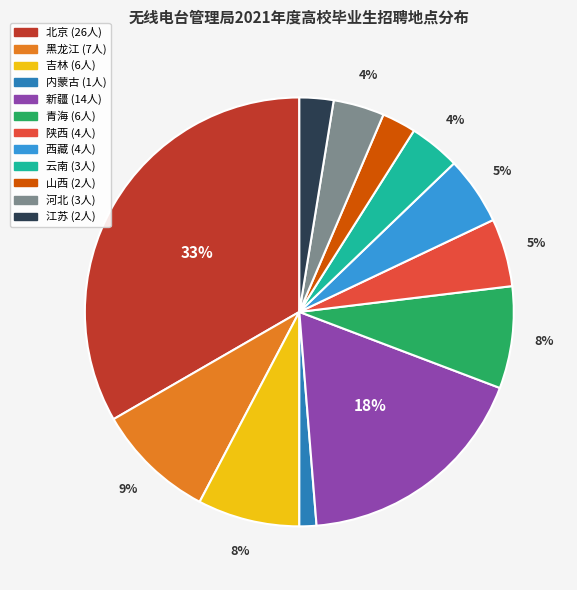

Combined, do 云南 and 青海 account for over 50%?

No